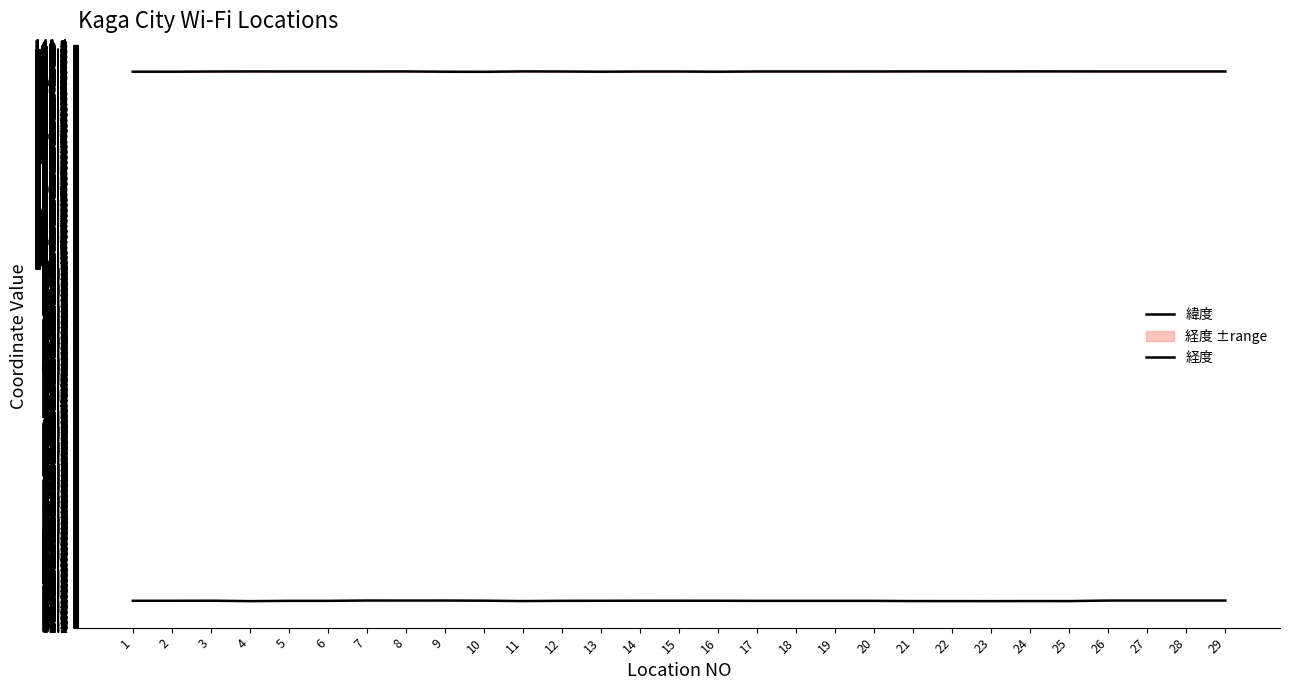

Which category has the lowest value across all series?

4